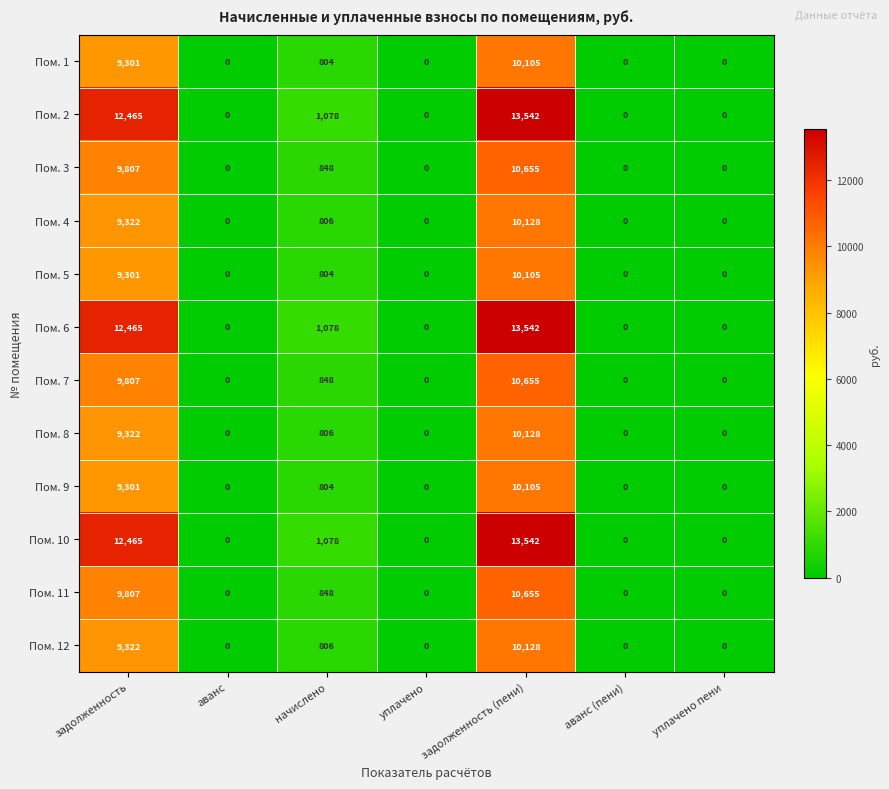

How many categories are shown in the chart?

7